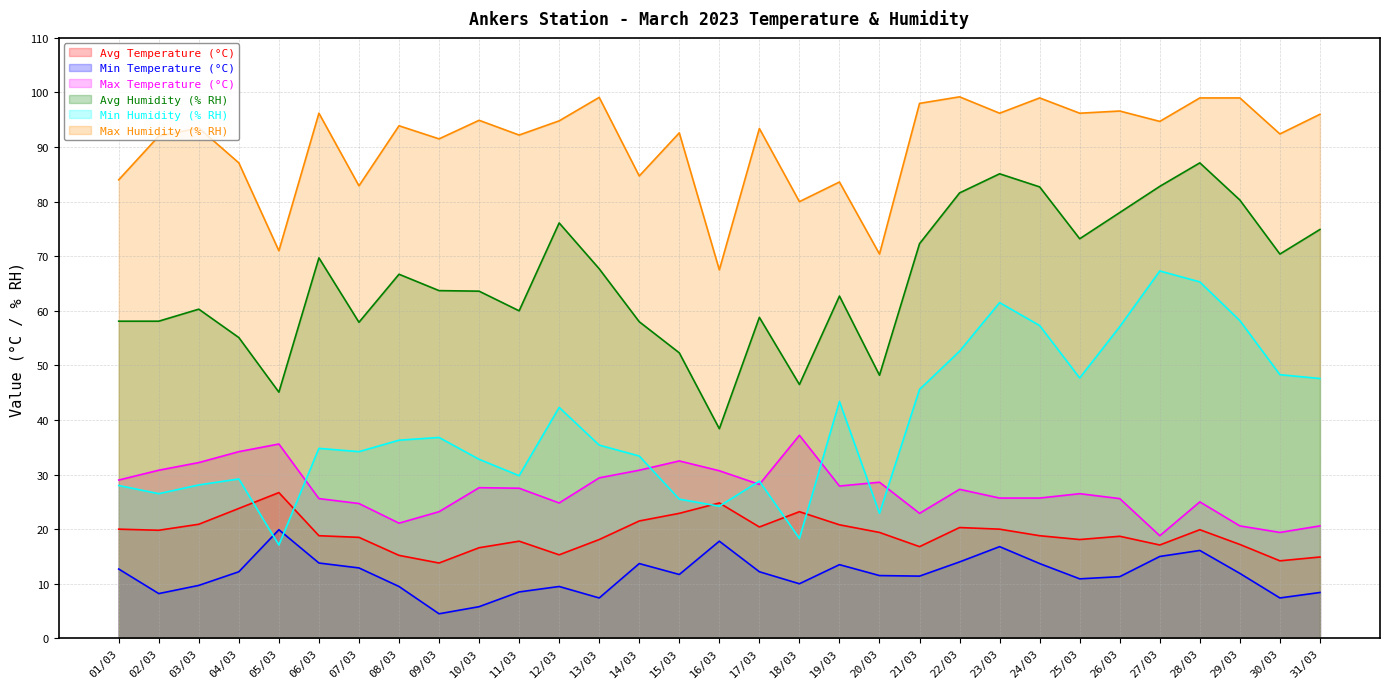

In Max Temperature (°C), how many points are higher than both neighbors (excluding endpoints)?

8